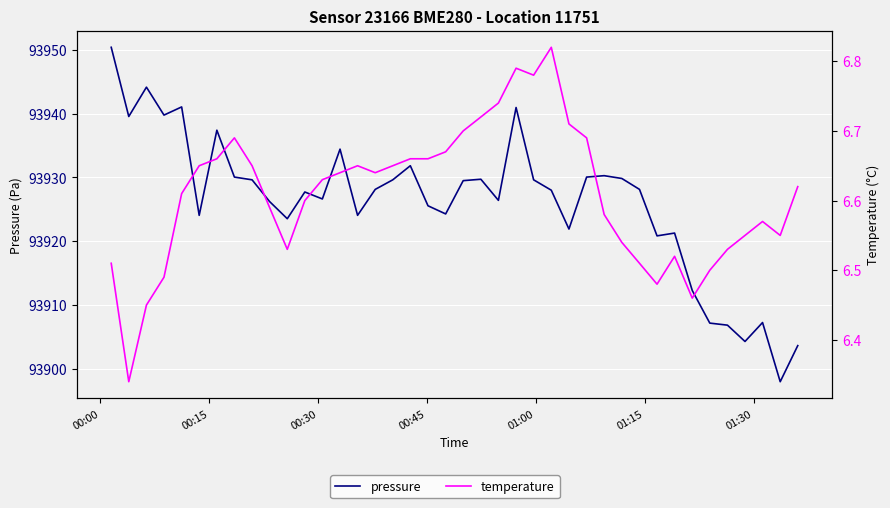

Which series has the largest total across all categories?

pressure